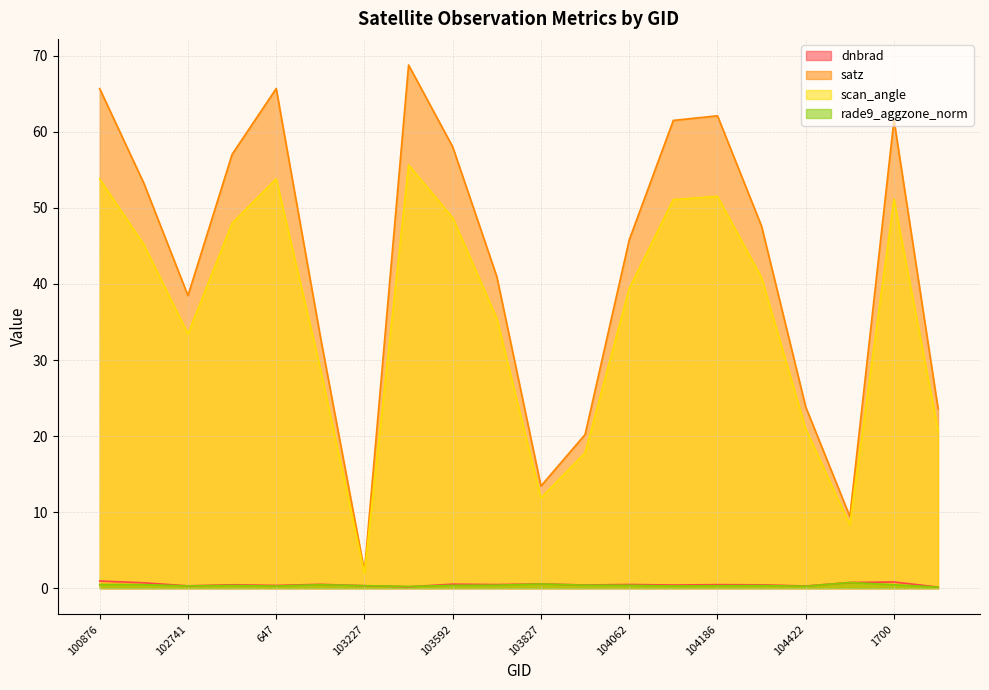

At which label does scan_angle first exceed 40?

100876